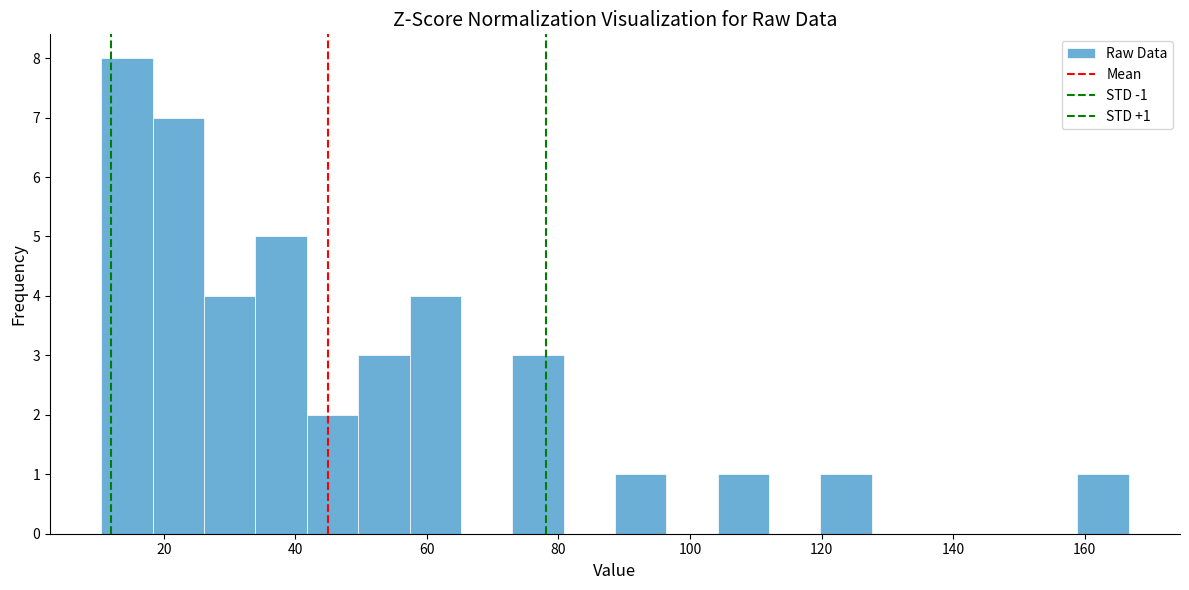

Read against the x-axis, roughly where is the centre of the tallest bar?

14